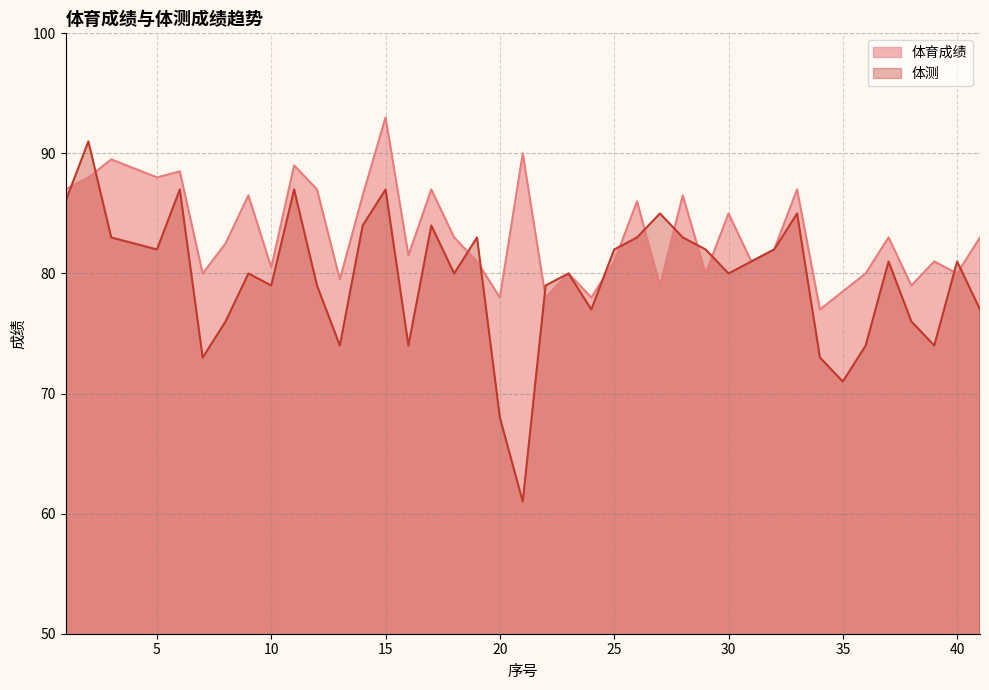

Reading left to right, extract all data points from this chart.

体育成绩: 87.0	88.0	89.5	88.0	88.5	80.0	82.5	86.5	80.5	89.0	87.0	79.5	86.5	93.0	81.5	87.0	83.0	81.0	78.0	90.0	78.0	80.0	78.0	81.0	86.0	79.0	86.5	80.0	85.0	81.0	82.0	87.0	77.0	78.5	80.0	83.0	79.0	81.0	80.0	83.0
体测: 86.0	91.0	83.0	82.0	87.0	73.0	76.0	80.0	79.0	87.0	79.0	74.0	84.0	87.0	74.0	84.0	80.0	83.0	68.0	61.0	79.0	80.0	77.0	82.0	83.0	85.0	83.0	82.0	80.0	81.0	82.0	85.0	73.0	71.0	74.0	81.0	76.0	74.0	81.0	77.0